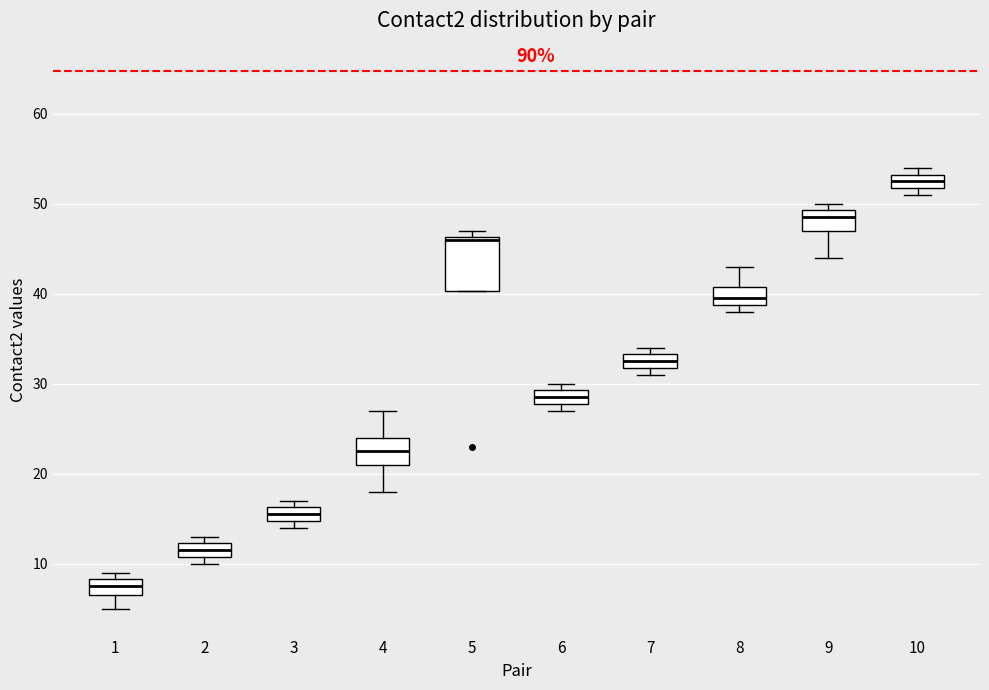

Reading left to right, read every box against the y-axis: the position of its median line, the range the box covers, and the ends of its whiskers. The values are not printed on the chart, so give them approximately, as read against the axis.

1: median 8 (inside the box), box 7 to 8, whiskers 5 to 9
2: median 12 (inside the box), box 11 to 12, whiskers 10 to 13
3: median 16 (inside the box), box 15 to 16, whiskers 14 to 17
4: median 23, box 21 to 24, whiskers 18 to 27
5: median 46 (drawn on the box's upper edge), box 40 to 46, whiskers 40 to 47
6: median 29 (inside the box), box 28 to 29, whiskers 27 to 30
7: median 33 (inside the box), box 32 to 33, whiskers 31 to 34
8: median 40, box 39 to 41, whiskers 38 to 43
9: median 49 (just below the box's upper edge), box 47 to 49, whiskers 44 to 50
10: median 53 (inside the box), box 52 to 53, whiskers 51 to 54